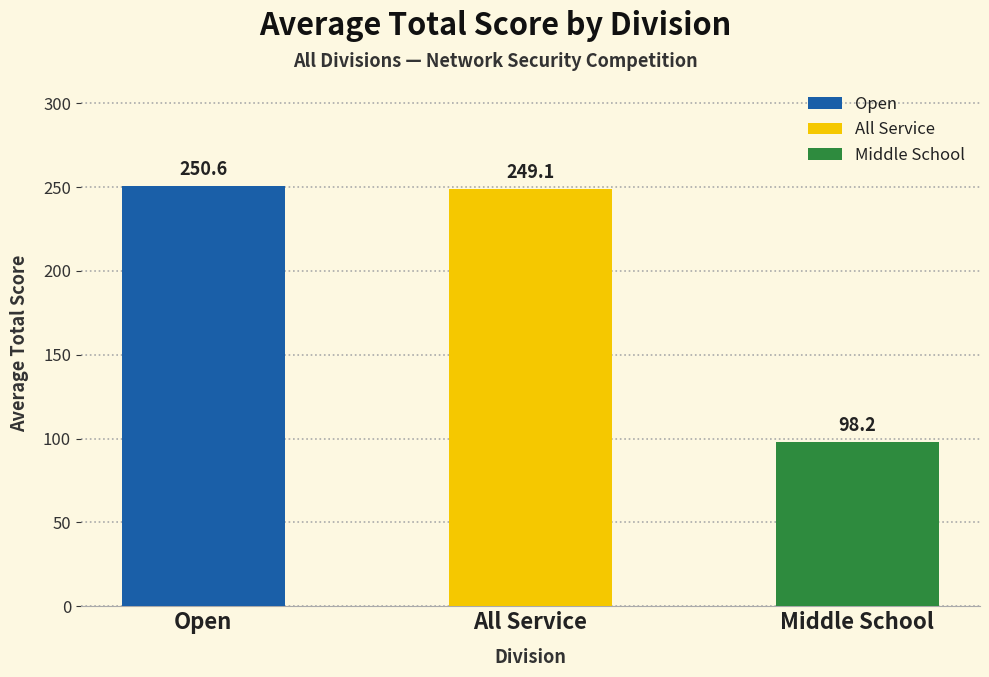

Rank the categories by value from lowest to highest.

Middle School, All Service, Open